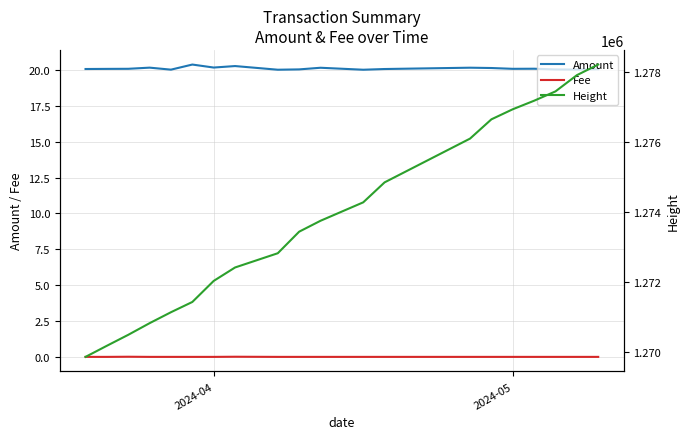

What is the lowest value of the Height series?

1269870.0